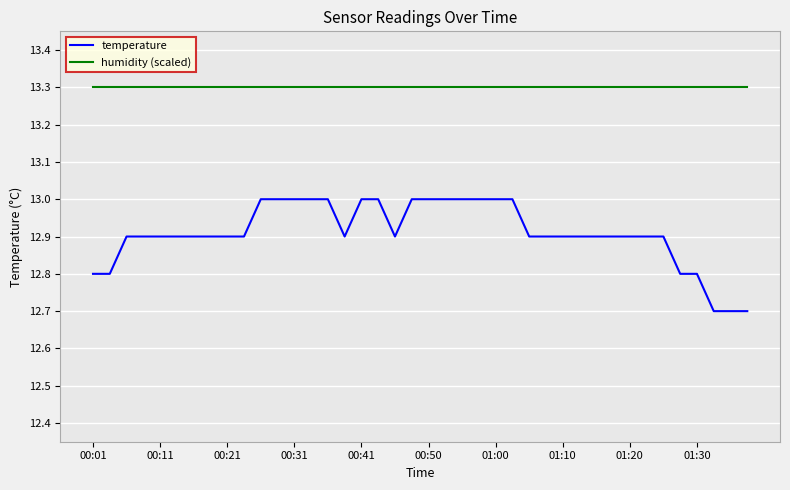

What is the sum of all humidity (scaled) values?

532.0